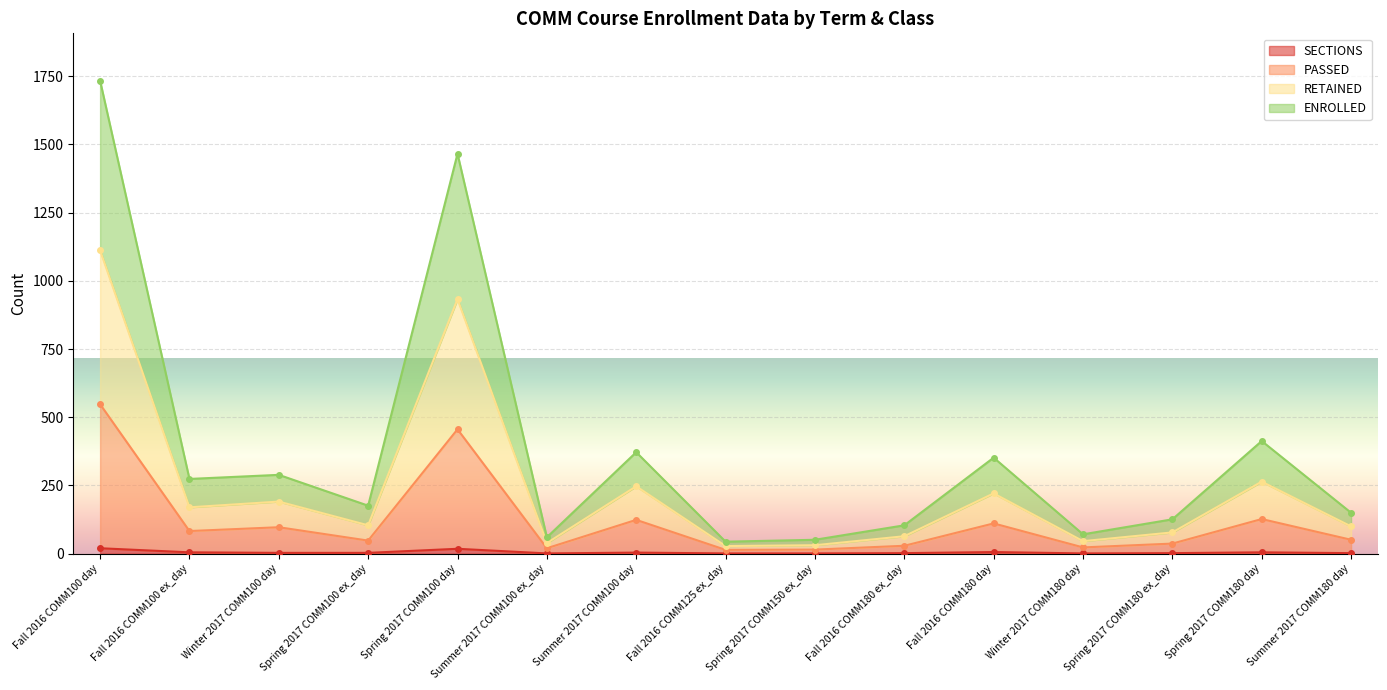

True or false: ENROLLED has a value of 31 at Spring 2017 COMM150 ex_day.

True